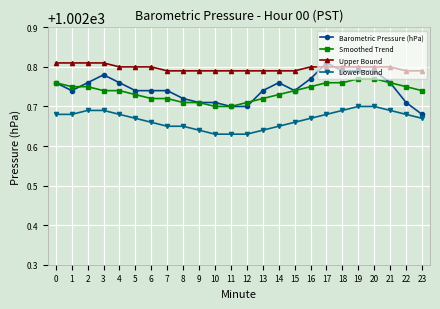

Where is Barometric Pressure (hPa) nearest to the value 1002?

23